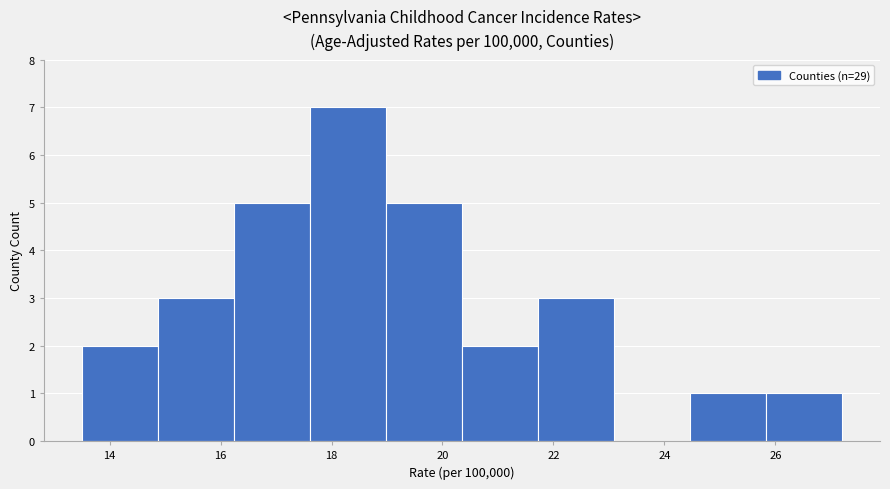

Reading left to right, list every bar in this chart as the range it spans on the x-axis followed by its height. Neither the bar edges nor the heights are printed on the chart, so give them approximately, as read against the axes.

13.6 to 14.8: 2
14.8 to 16.2: 3
16.2 to 17.6: 5
17.6 to 19.0: 7
19.0 to 20.4: 5
20.4 to 21.8: 2
21.8 to 23.0: 3
23.0 to 24.4: 0
24.4 to 25.8: 1
25.8 to 27.2: 1